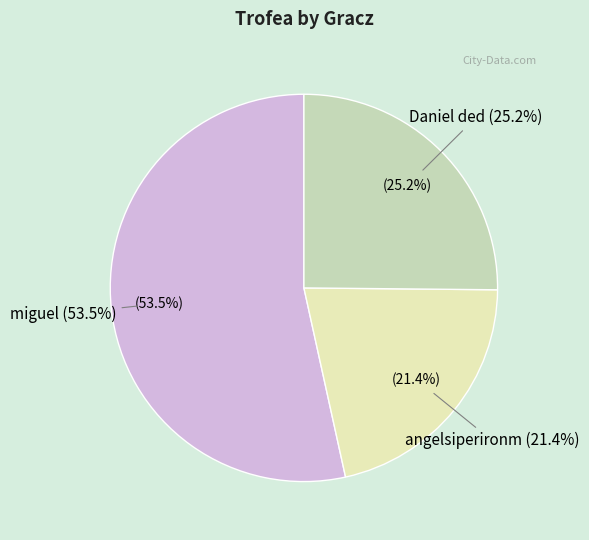

The Daniel ded slice represents 25% of the pie. True or false?

True